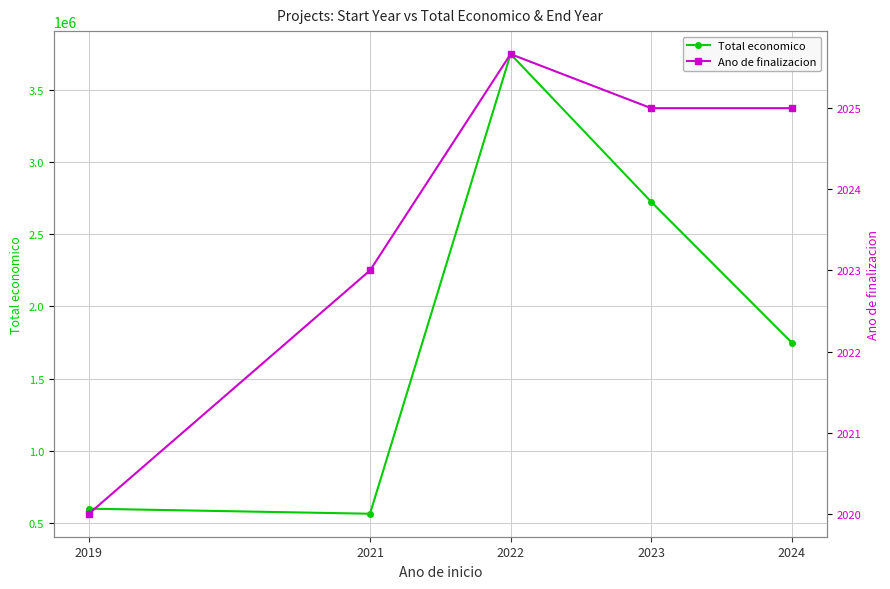

True or false: Total economico and Ano de finalizacion intersect in this chart.

False